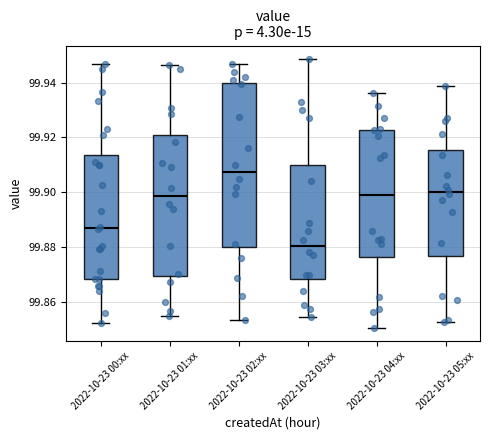

Reading left to right, transcribe this box plot: for each box, give where its median line is, the range the box spans, and where its two whiskers end, as read against the y-axis. The values are not printed on the chart, so give them approximately, as read against the axis.

2022-10-23 00:xx: median 99.888, box 99.868 to 99.914, whiskers 99.852 to 99.946
2022-10-23 01:xx: median 99.898, box 99.870 to 99.920, whiskers 99.854 to 99.946
2022-10-23 02:xx: median 99.908, box 99.880 to 99.940, whiskers 99.854 to 99.946
2022-10-23 03:xx: median 99.880, box 99.868 to 99.910, whiskers 99.854 to 99.948
2022-10-23 04:xx: median 99.900, box 99.876 to 99.922, whiskers 99.850 to 99.936
2022-10-23 05:xx: median 99.900, box 99.876 to 99.916, whiskers 99.852 to 99.938